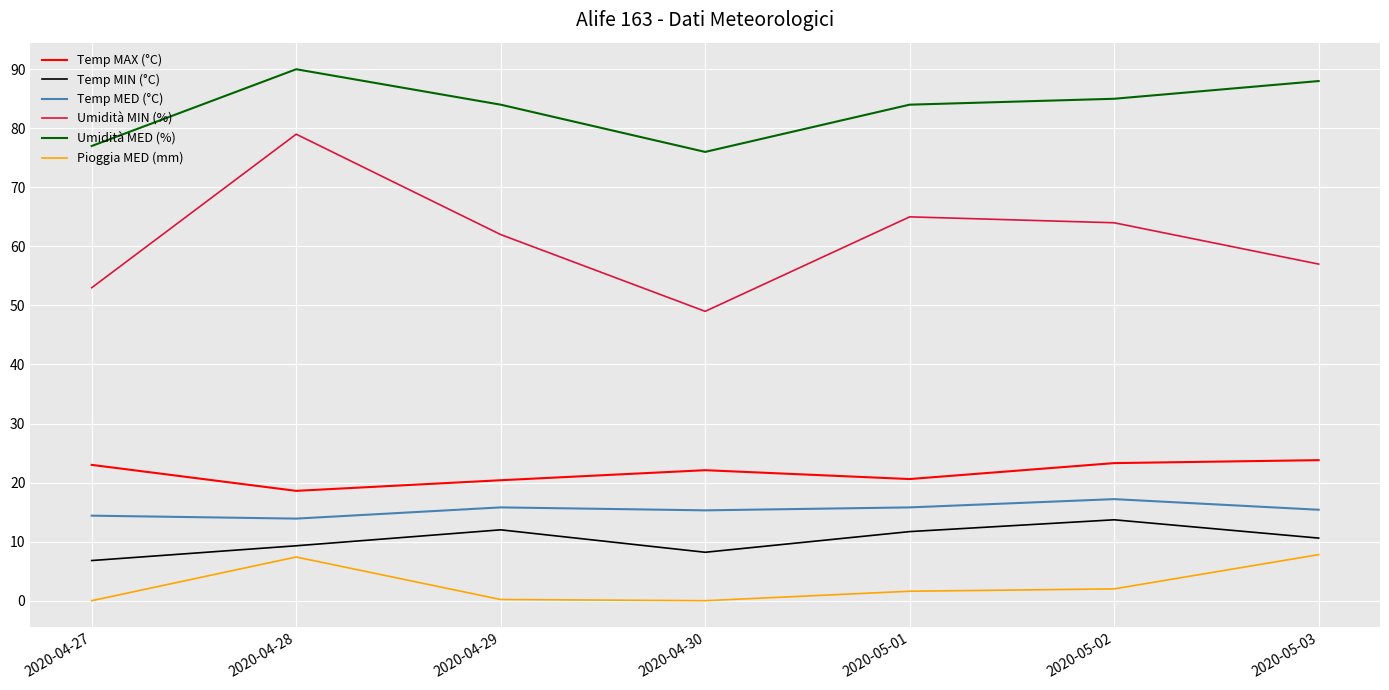

What is the sum of the Temp MED (°C) values at 2020-05-01 and 2020-04-30?

31.1